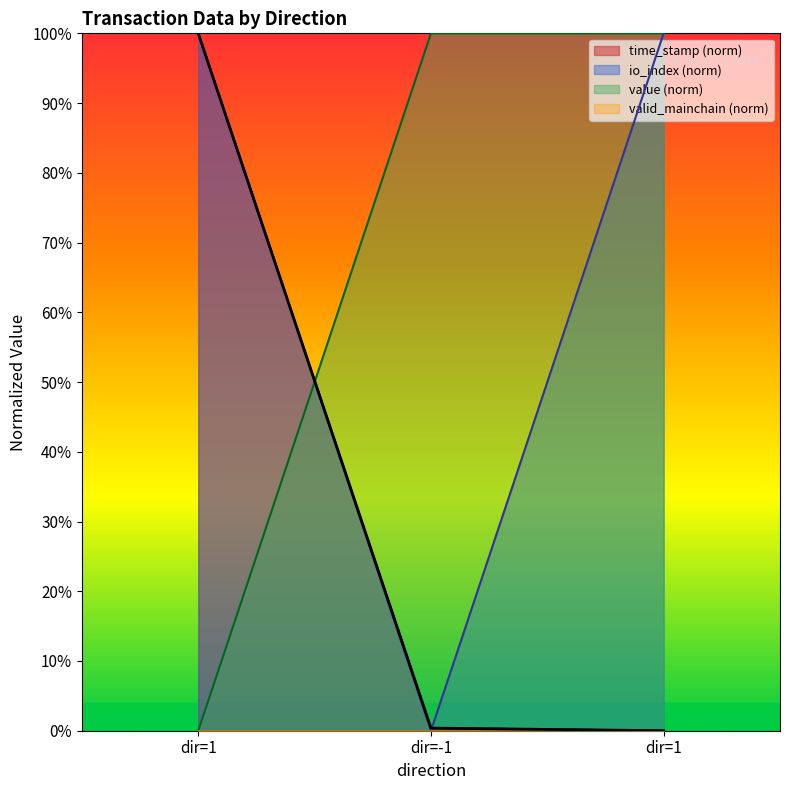

What is the difference between the time_stamp values at dir=1 and dir=-1?

99.6